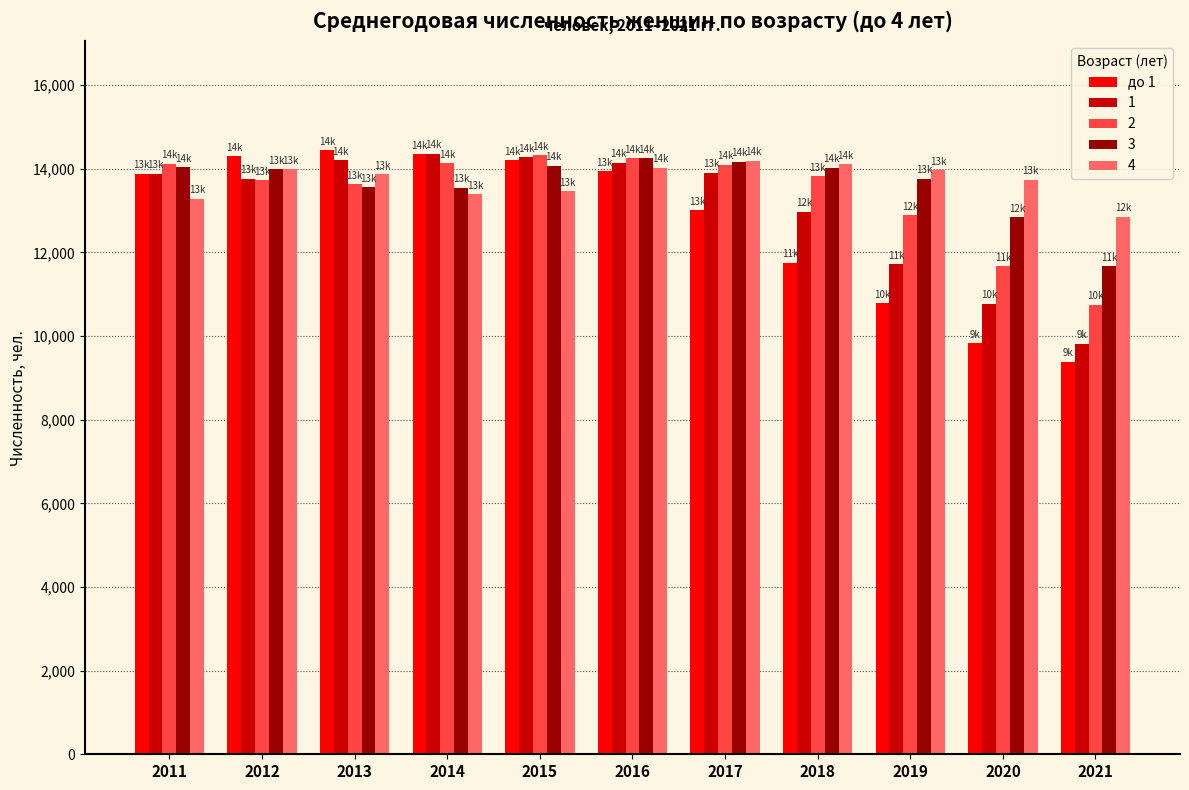

Which series has the largest range (max minus min)?

до 1